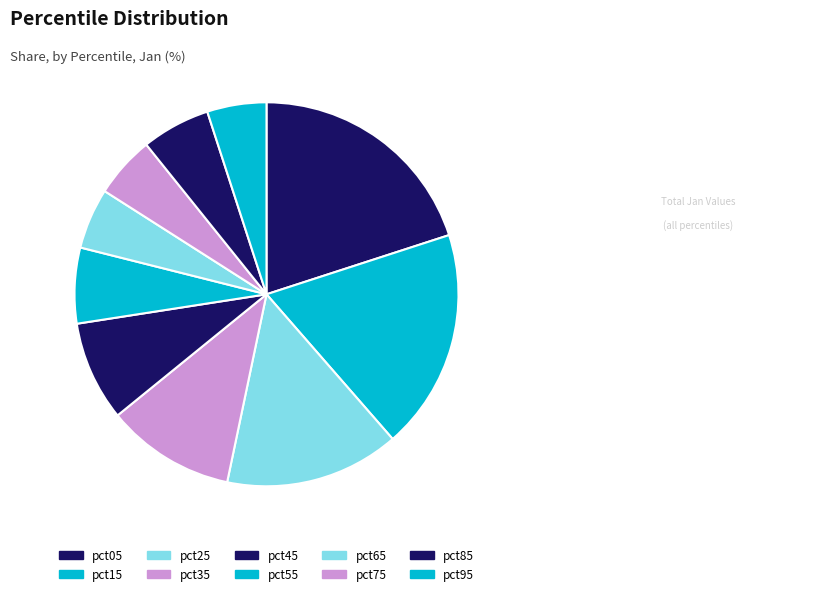

Is the sum of pct95 and pct85 greater than half?

No